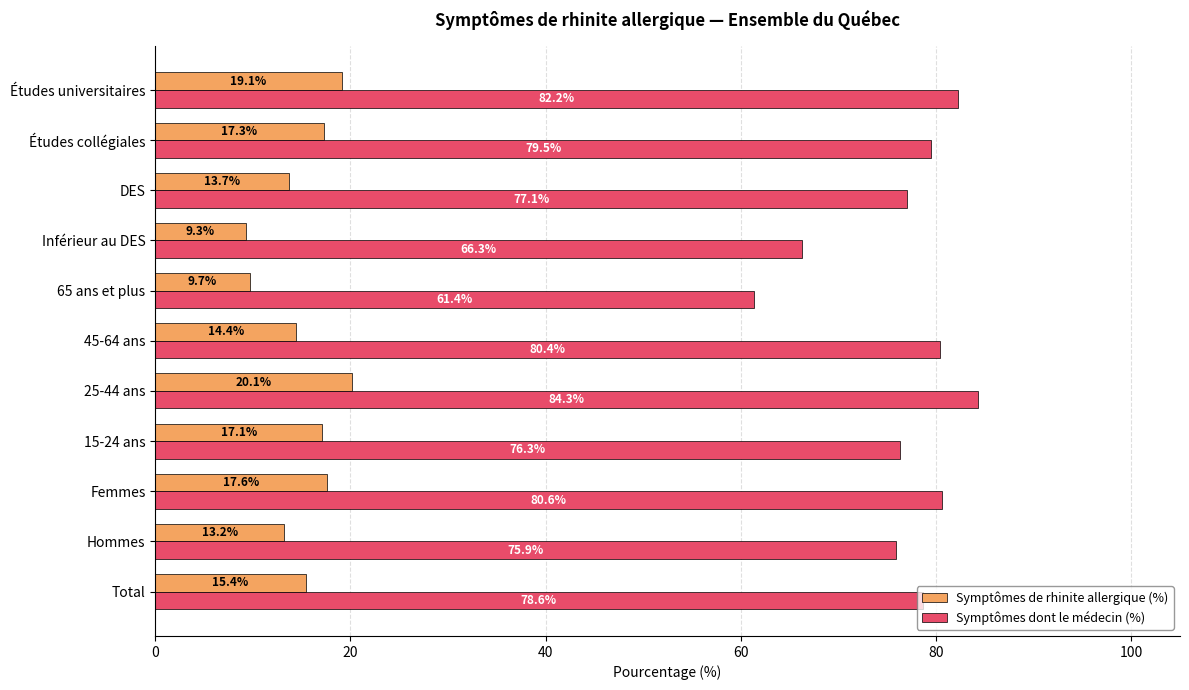

What are all the series names shown in the legend?

Symptômes de rhinite allergique (%), Symptômes dont le médecin (%)